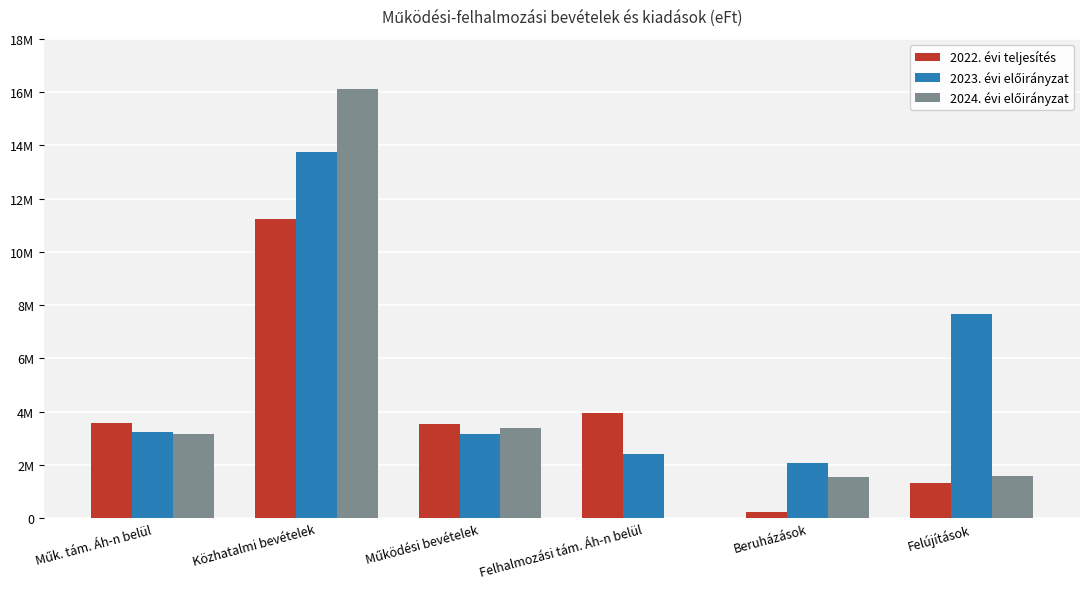

Are the bars horizontal?

No